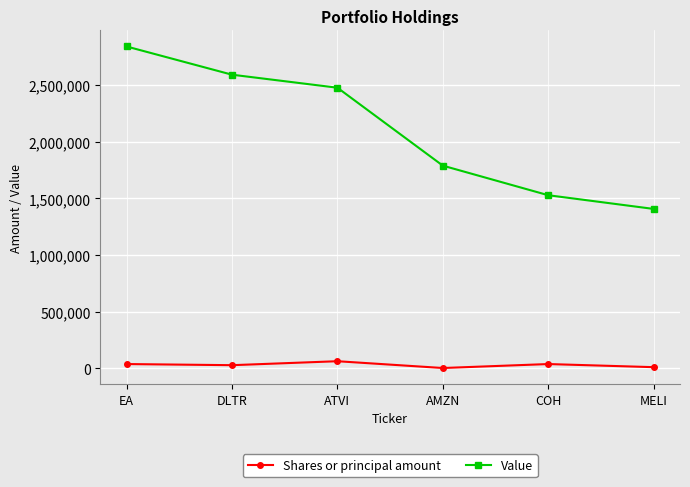

At how many categories does at least one series exceed 2003121?

3